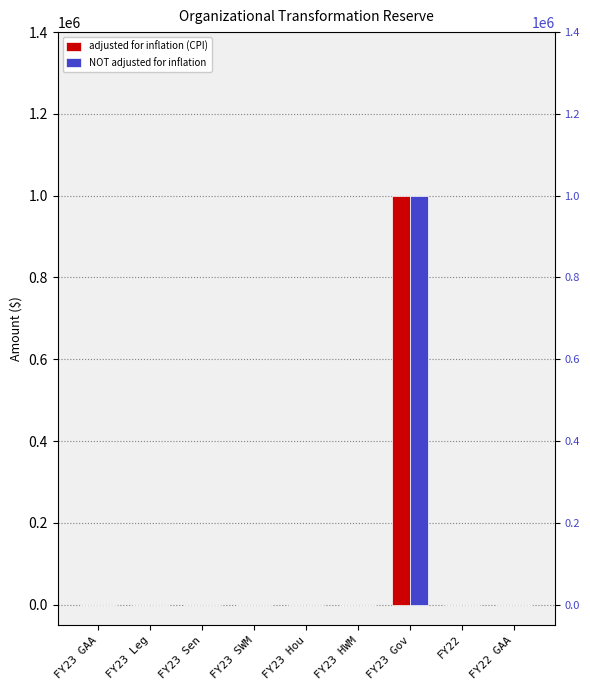

Is it true that NOT adjusted for inflation equals 0 at FY22?

True